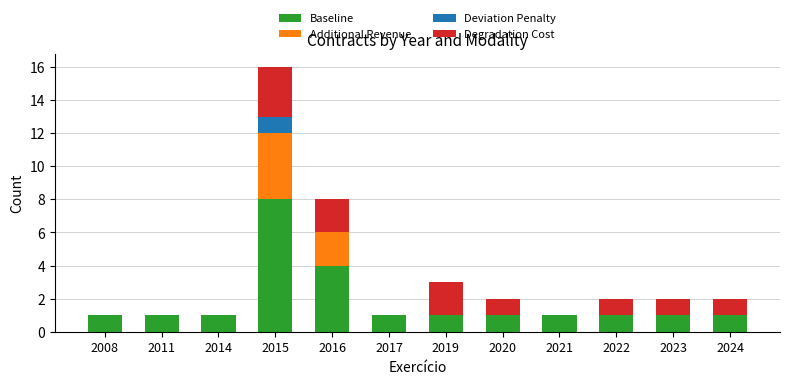

Does the chart contain stacked bars?

Yes